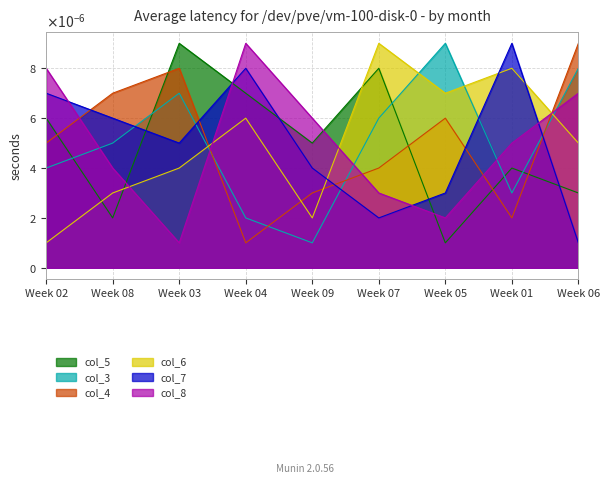

At which category does col_4 reach its first local valley?

Week 04